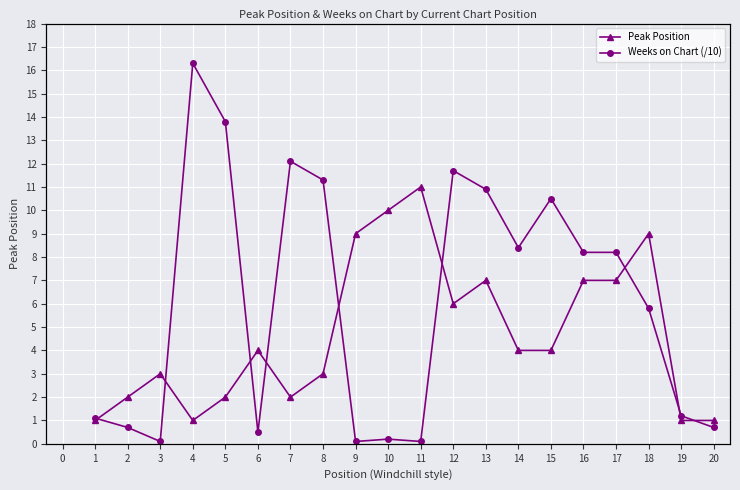

At which label does Peak Position reach its peak?

11